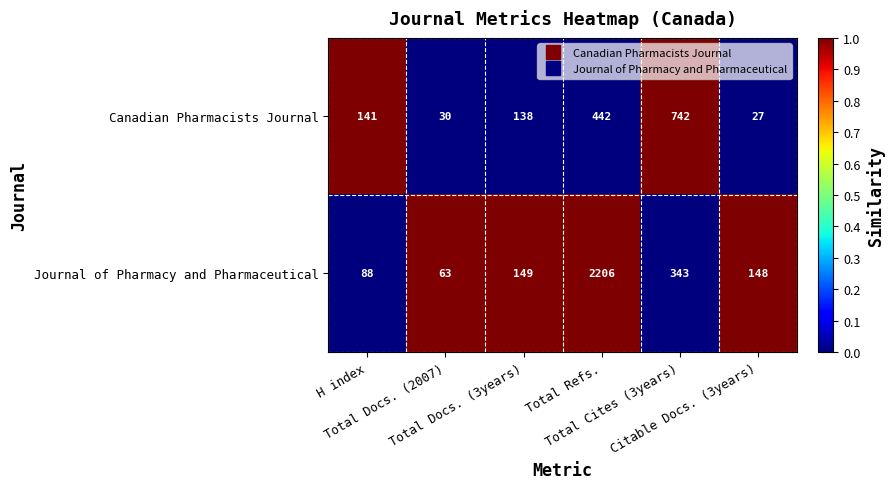

What is the highest value of the Journal of Pharmacy and Pharmaceutical series?

2206